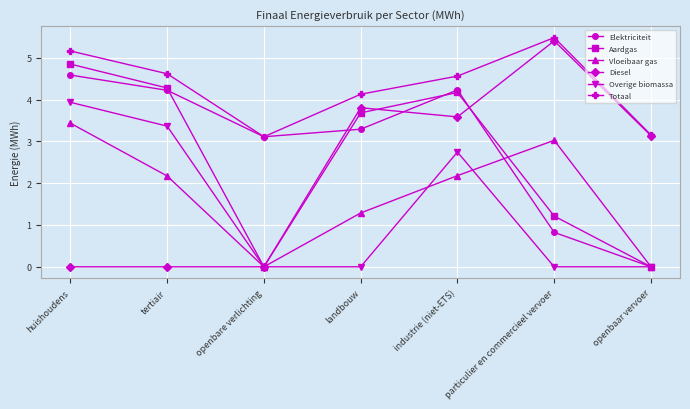

What are all the series names shown in the legend?

Elektriciteit, Aardgas, Vloeibaar gas, Diesel, Overige biomassa, Totaal